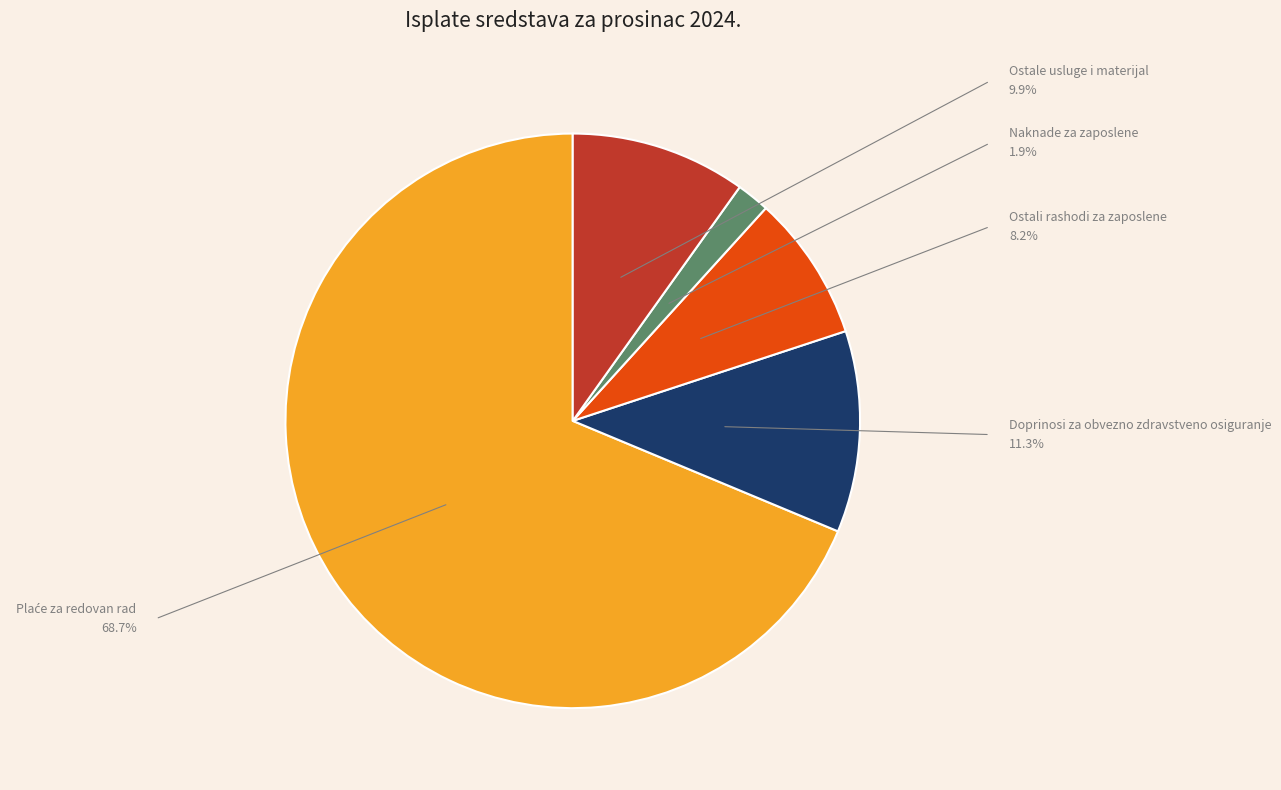

Which has a higher value, Doprinosi za obvezno zdravstveno osiguranje or Ostali rashodi za zaposlene?

Doprinosi za obvezno zdravstveno osiguranje